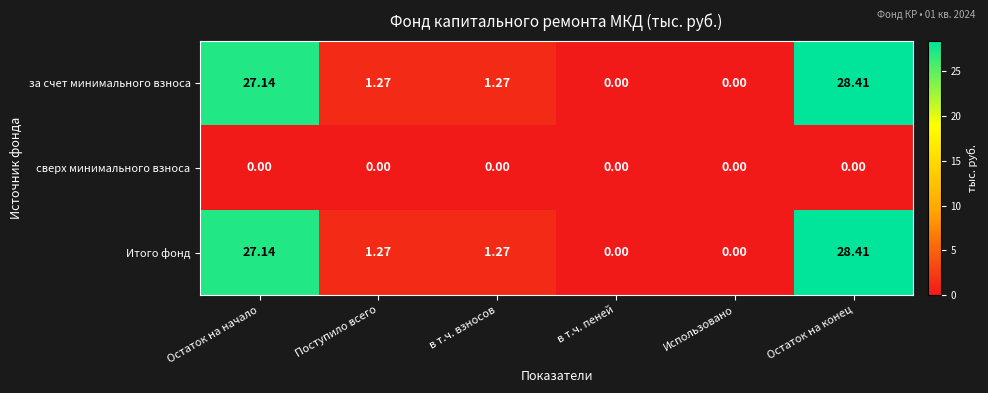

At which category is the sum across all series the highest?

Остаток на конец